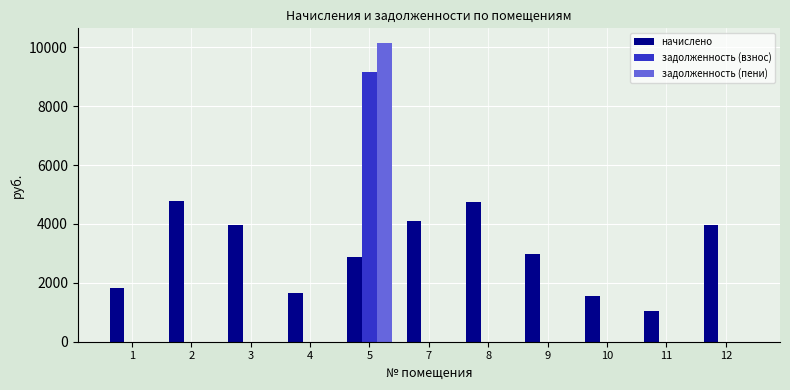

At which label does задолженность (взнос) reach its peak?

5